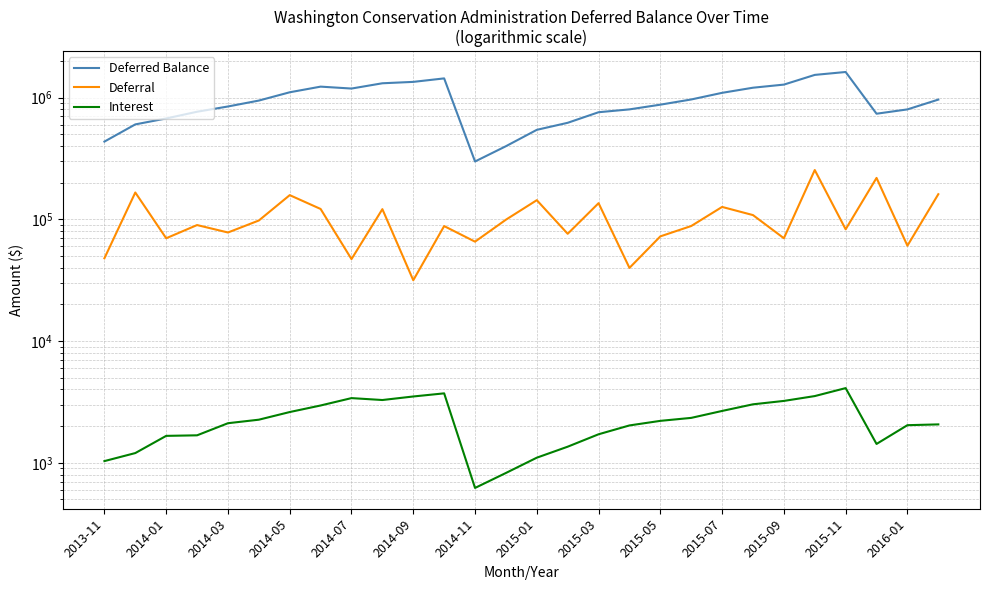

What is the highest value of the Interest series?

4106.3